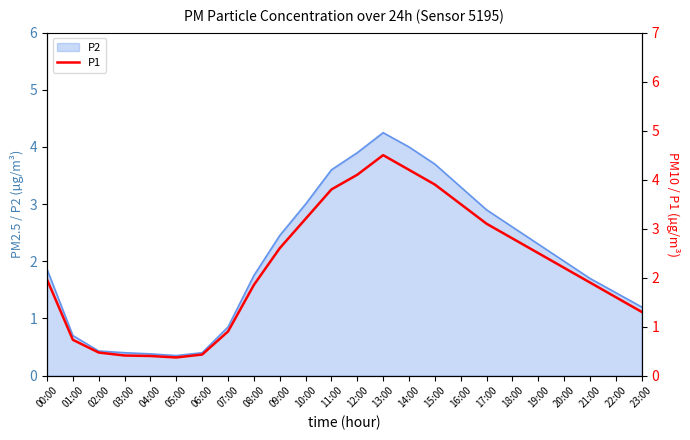

What is the minimum value shown in the chart?

0.4